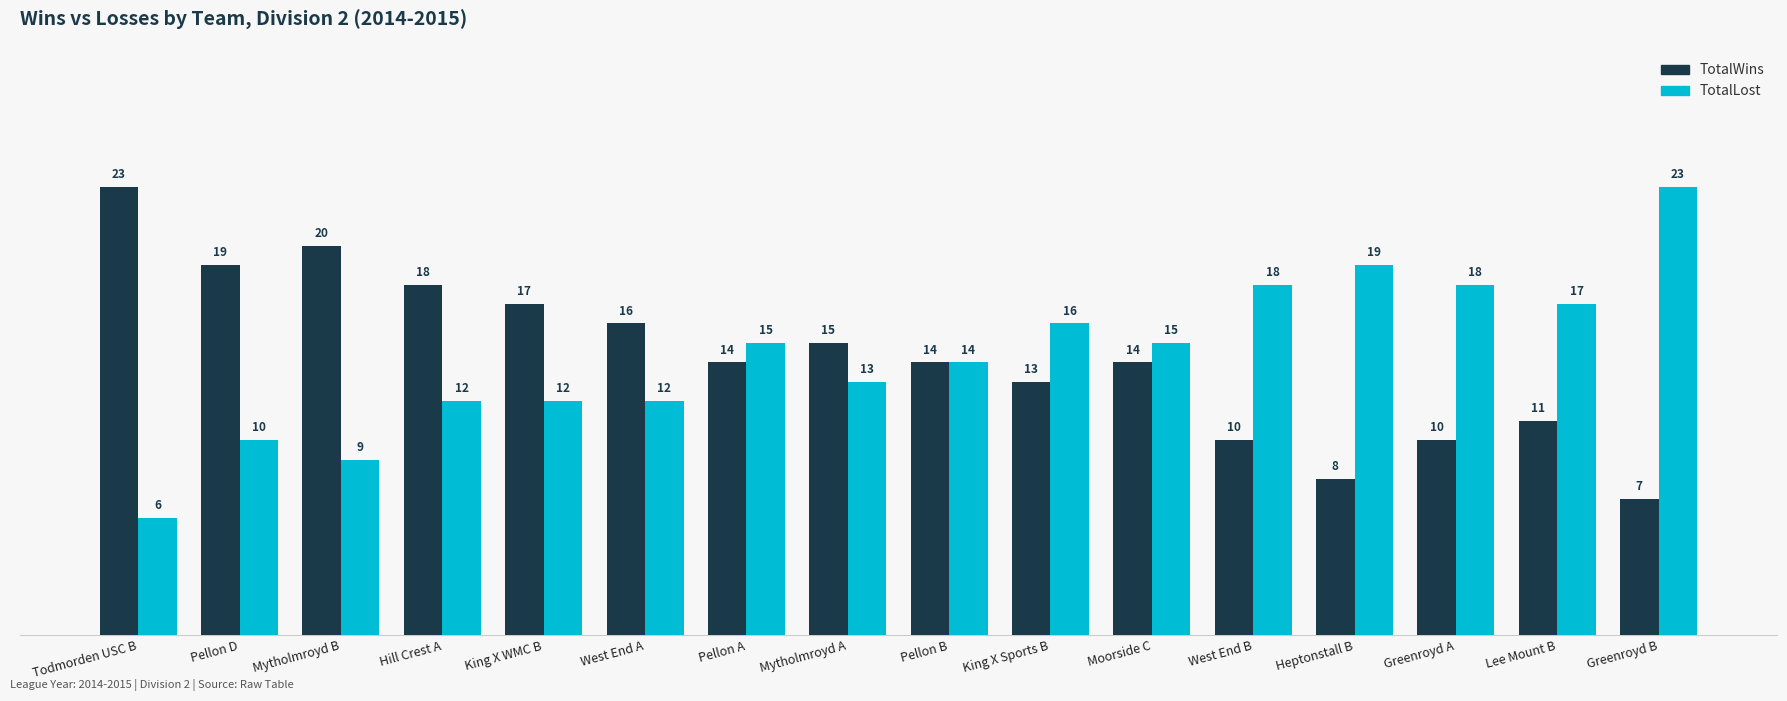

What are all the series names shown in the legend?

TotalWins, TotalLost